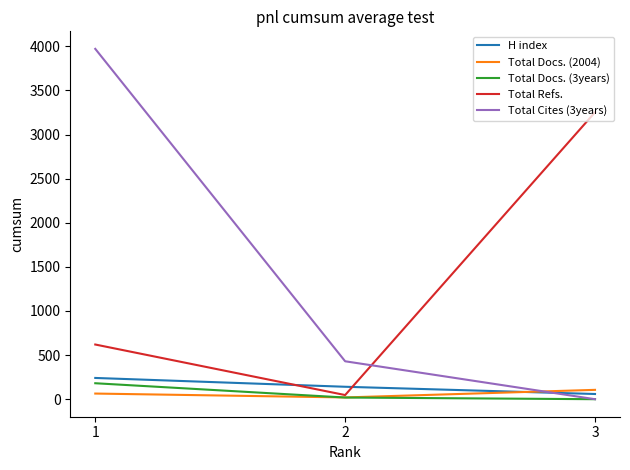

At how many categories does at least one series exceed 2549?

2